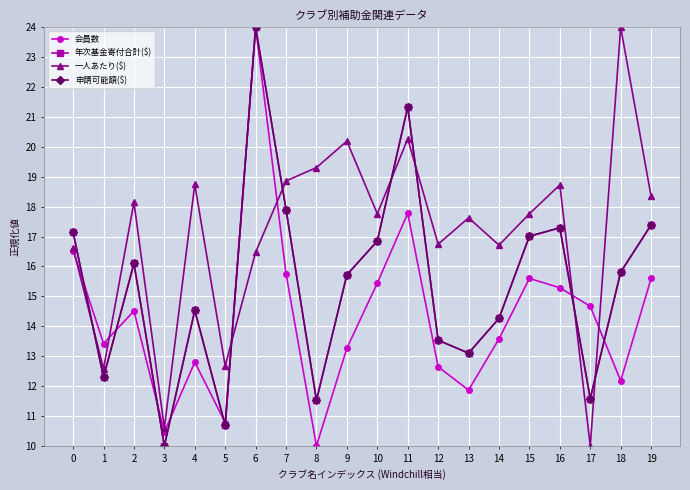

Between 3 and 19, which series saw the biggest shift?

一人あたり($)